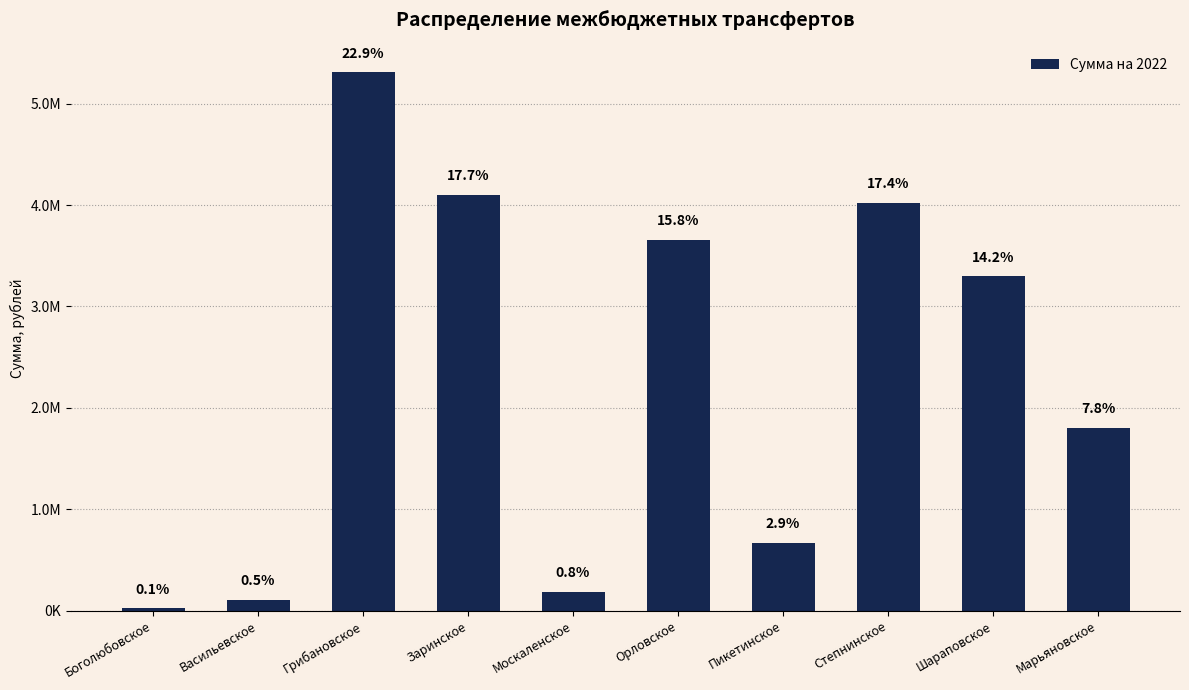

How many distinct data groups are displayed?

1